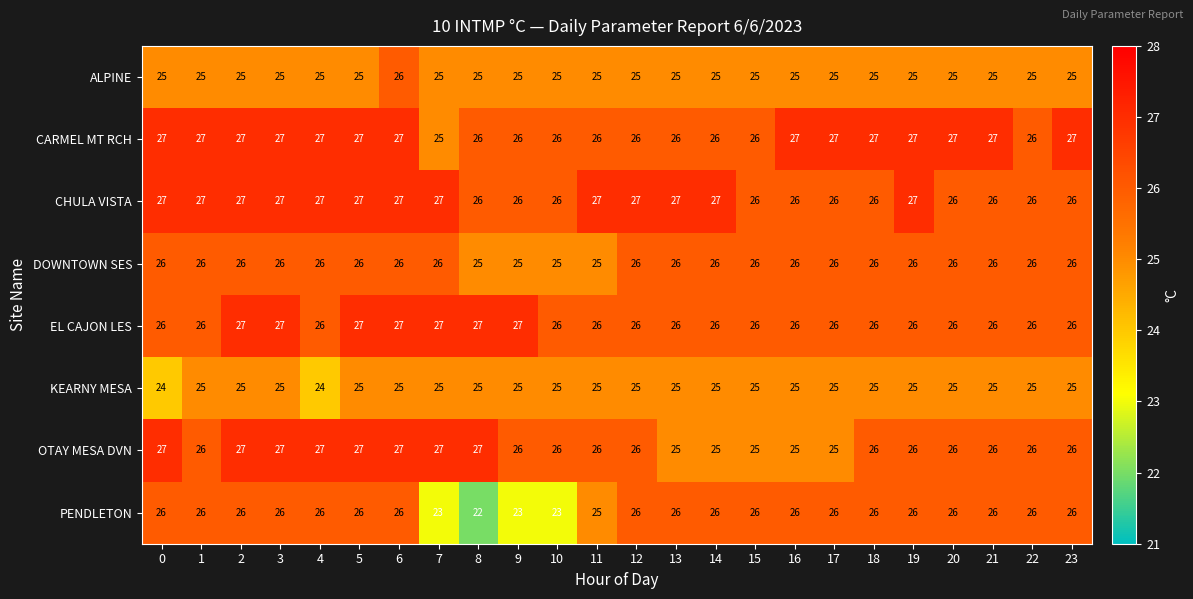

What is the approximate value of CARMEL MT RCH at 12?

26